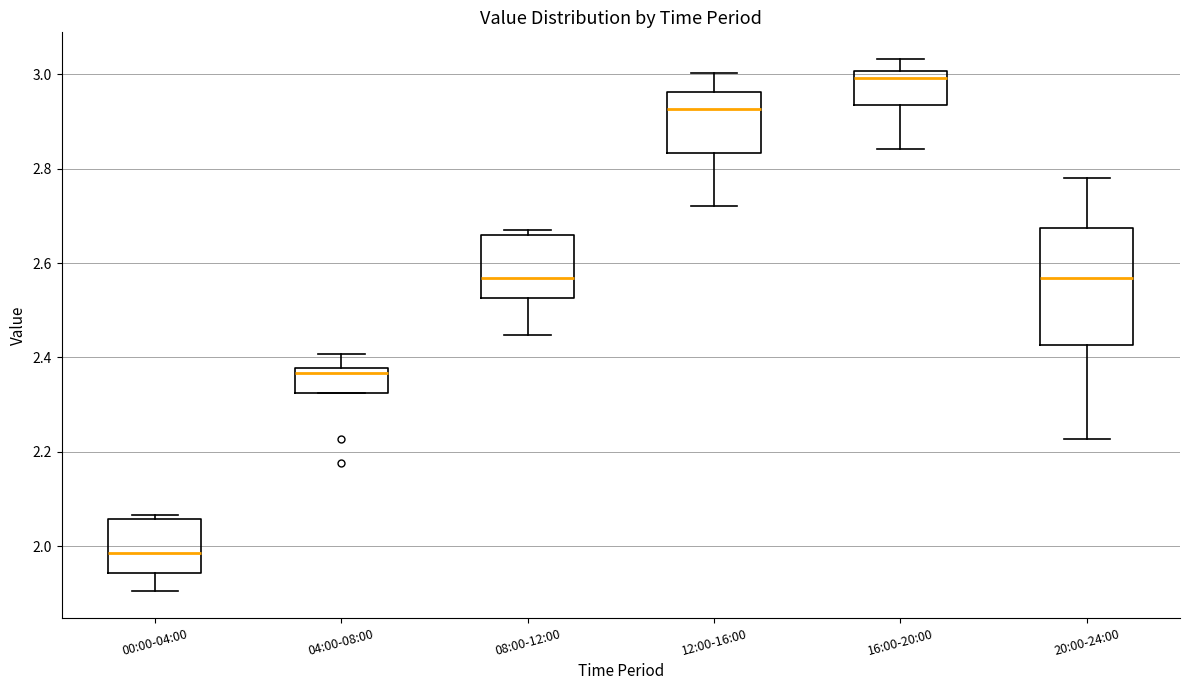

Reading left to right, transcribe this box plot: for each box, give where its median line is, the range the box spans, and where its two whiskers end, as read against the y-axis. The values are not printed on the chart, so give them approximately, as read against the axis.

00:00-04:00: median 1.98, box 1.94 to 2.06, whiskers 1.90 to 2.06 (just above the box's upper edge)
04:00-08:00: median 2.36, box 2.32 to 2.38, whiskers 2.32 to 2.40
08:00-12:00: median 2.56, box 2.52 to 2.66, whiskers 2.44 to 2.66 (just above the box's upper edge)
12:00-16:00: median 2.92, box 2.84 to 2.96, whiskers 2.72 to 3.00
16:00-20:00: median 3.00 (just below the box's upper edge), box 2.94 to 3.00, whiskers 2.84 to 3.04
20:00-24:00: median 2.56, box 2.42 to 2.68, whiskers 2.22 to 2.78